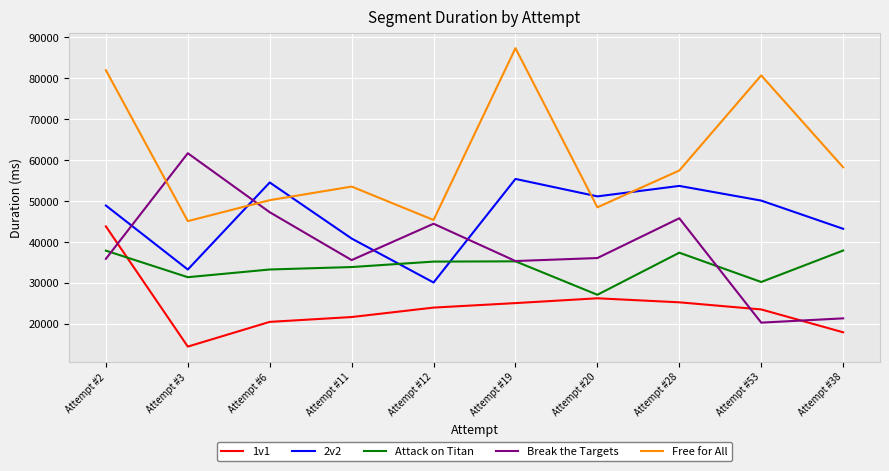

True or false: 1v1 and Free for All intersect in this chart.

False